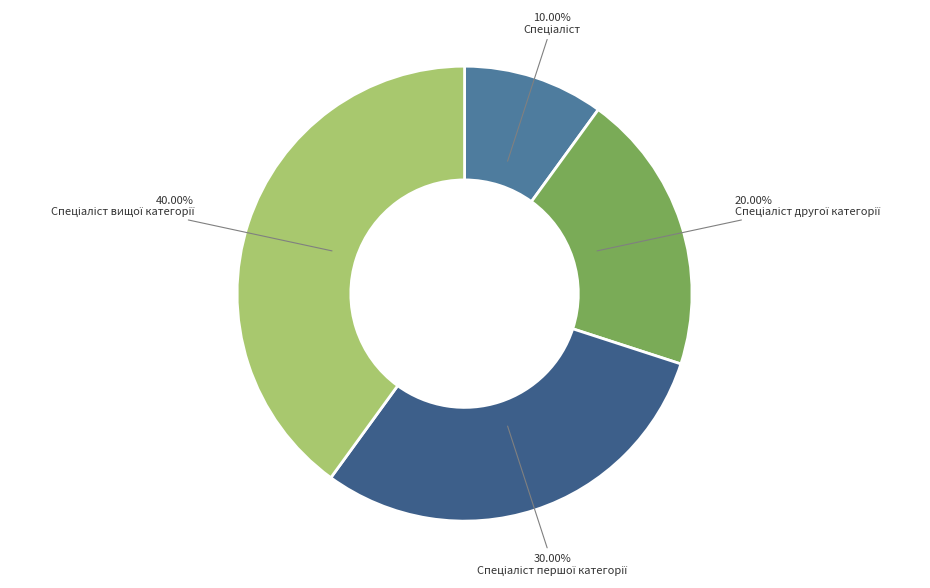

How many segments does this pie chart have?

4